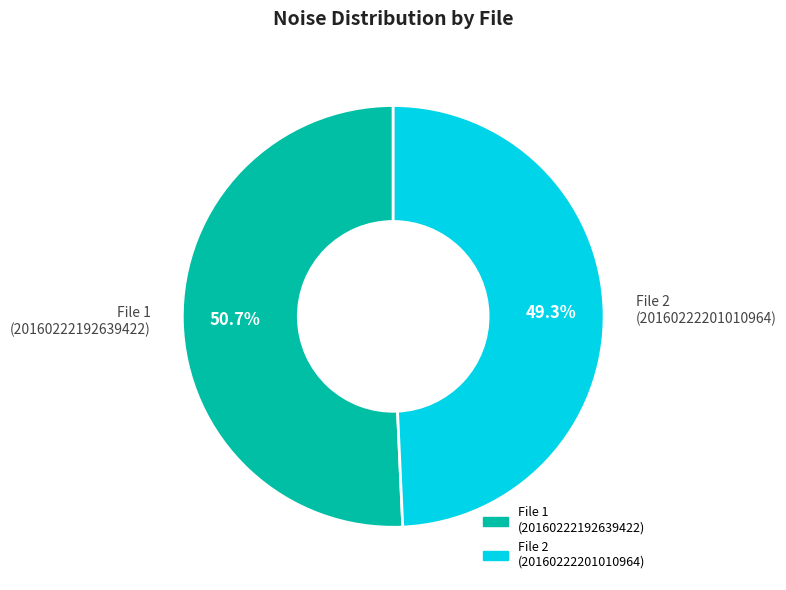

To the nearest percent, what is the average slice percentage?

50%